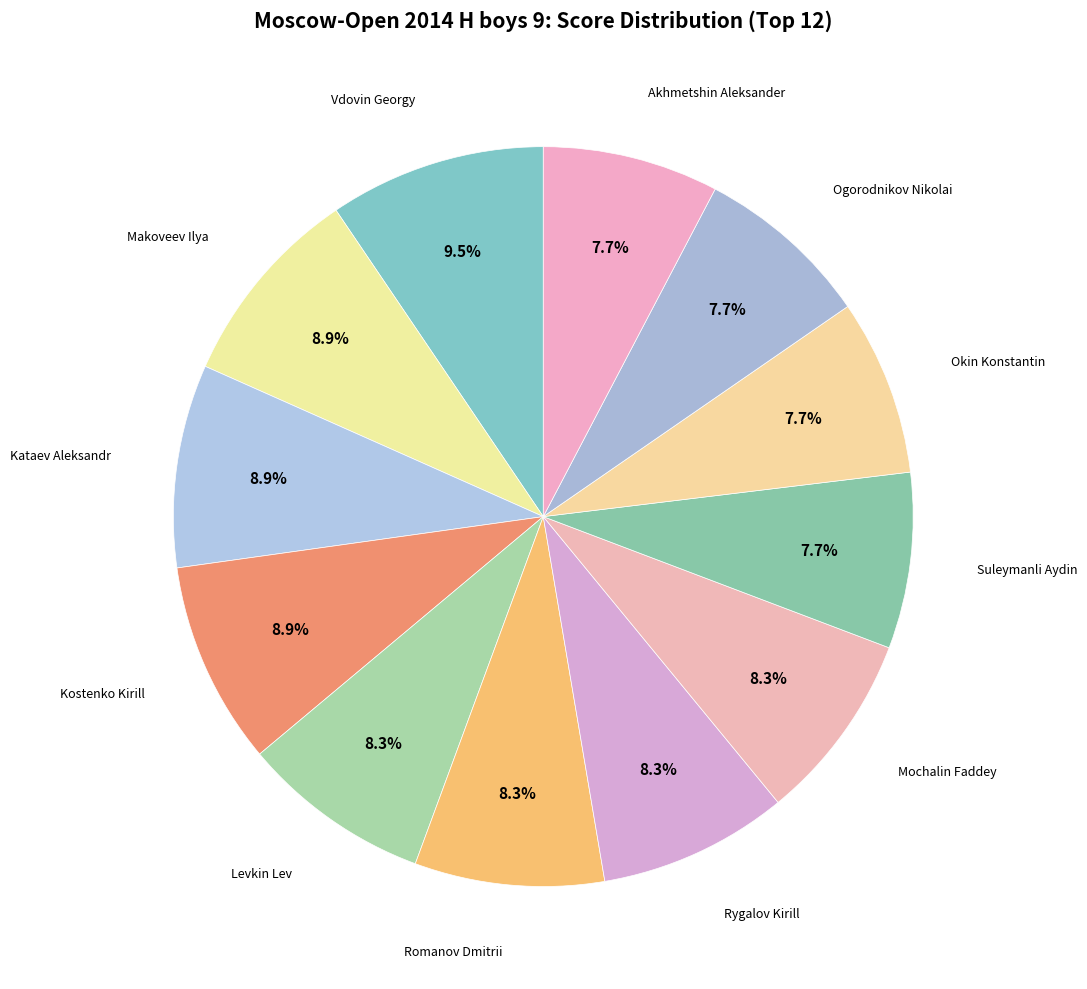

How many segments does this pie chart have?

12